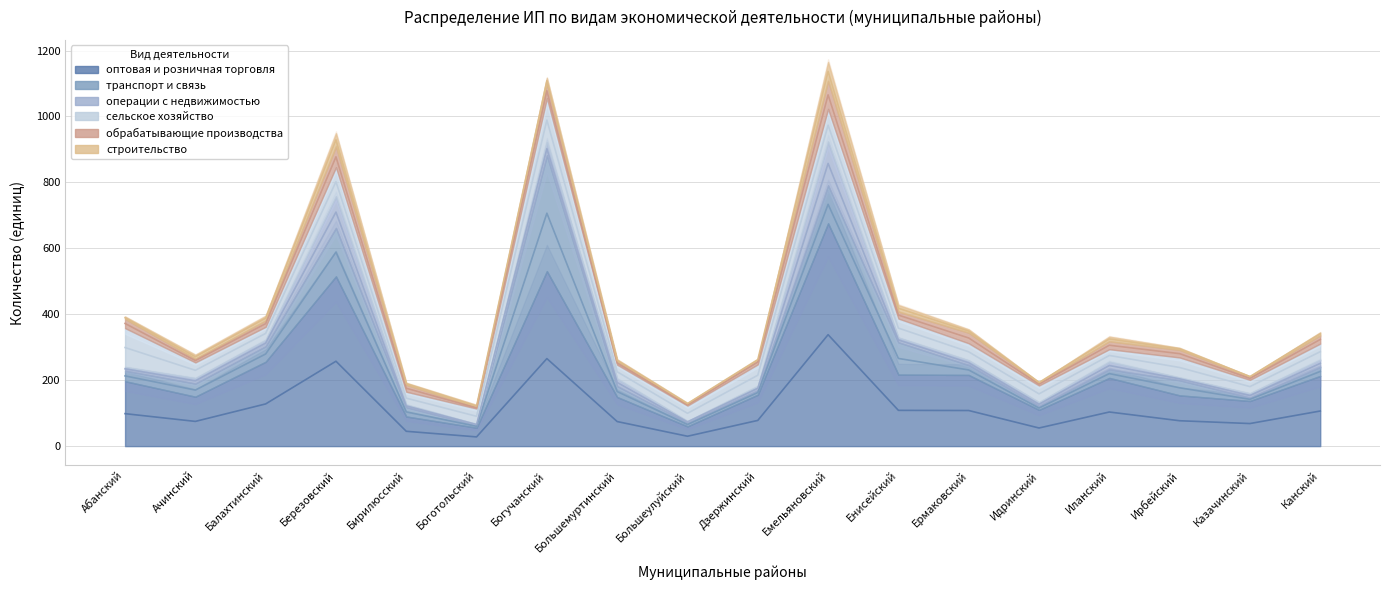

What are all the series names shown in the legend?

сельское хозяйство, оптовая и розничная торговля, транспорт и связь, обрабатывающие производства, операции с недвижимостью, строительство